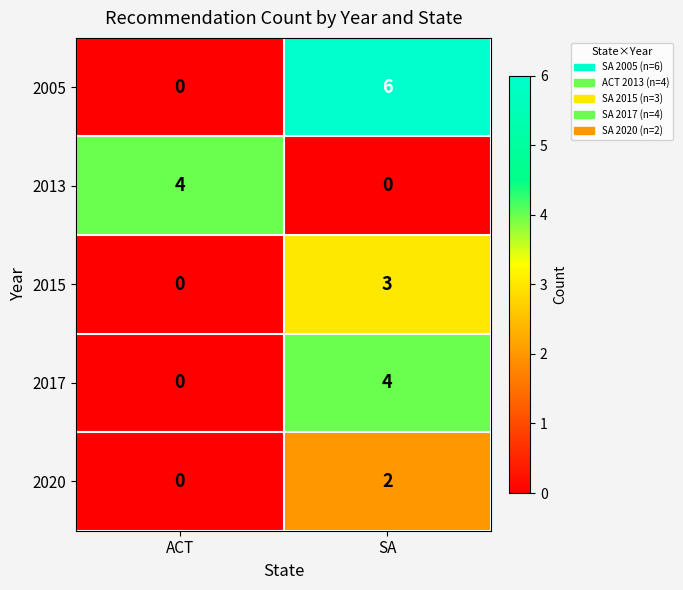

How many distinct data groups are displayed?

5